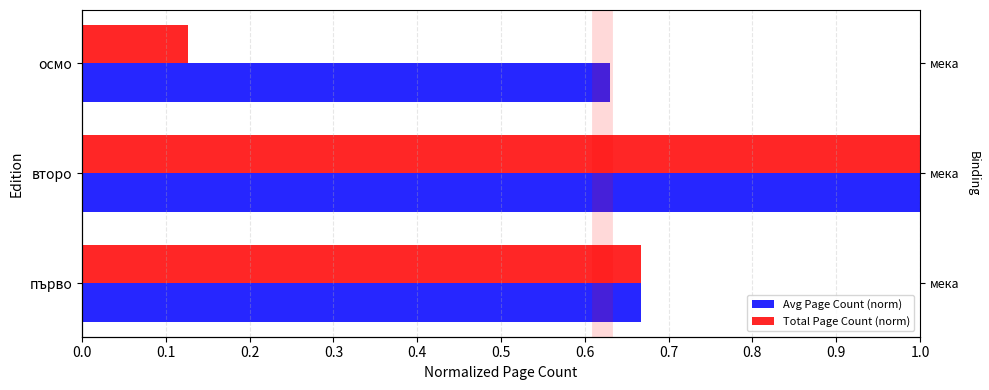

Does the chart contain stacked bars?

No